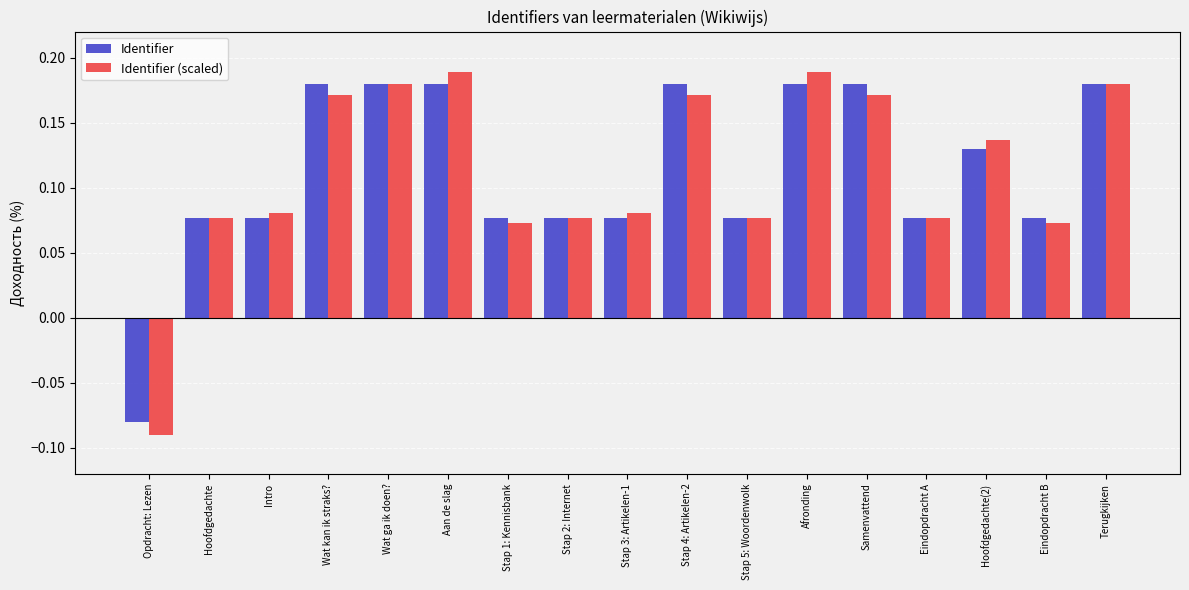

What is the difference between the maximum and minimum values in the Identifier series?

0.3